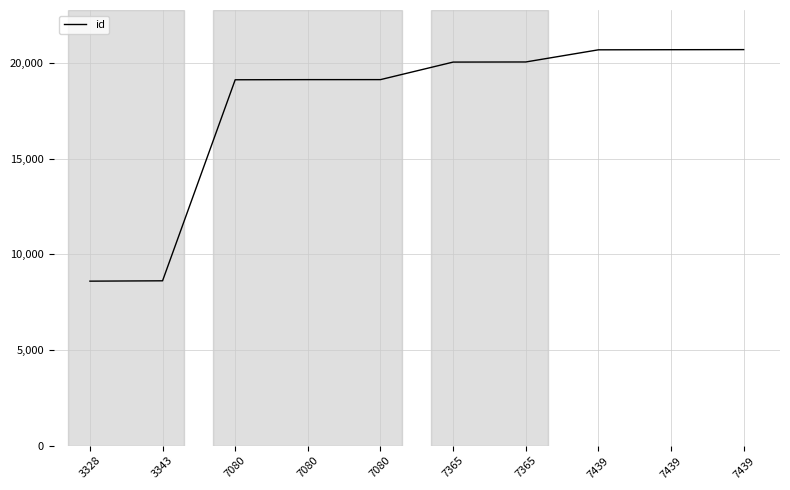

What is the value of the 3rd point from the left?

19120